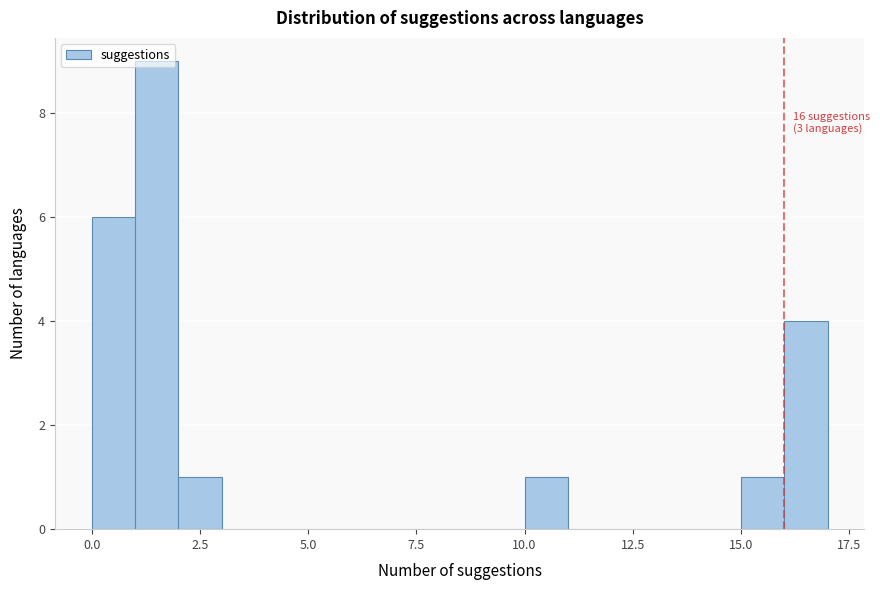

Around what value on the x-axis is the tallest bar? Give the approximate position of its centre, as read against the axis.

1.5